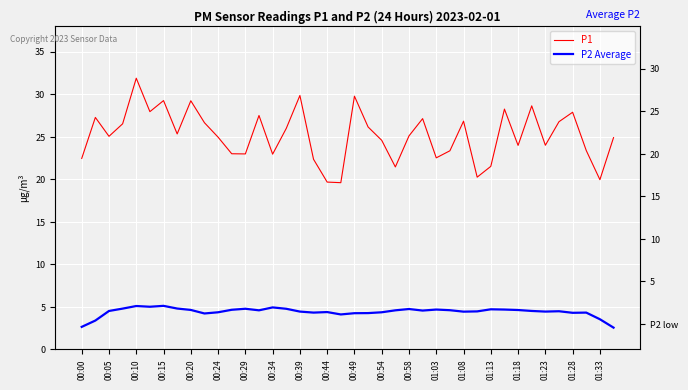

Is the value of P2 Average at 01:28 greater than the value of P1 at 01:13?

No